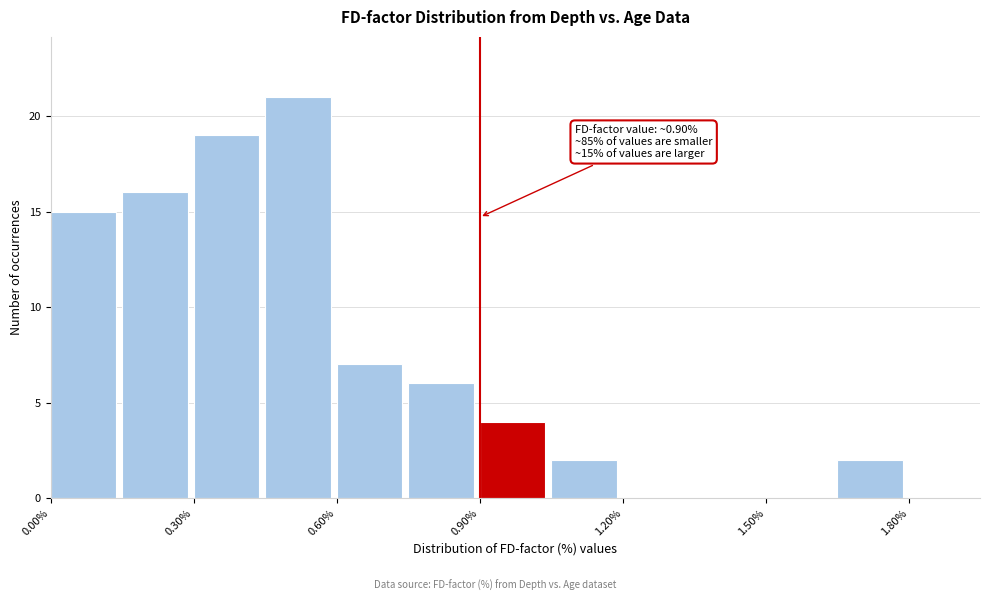

Read against the x-axis, roughly where is the centre of the tallest bar?

0.50